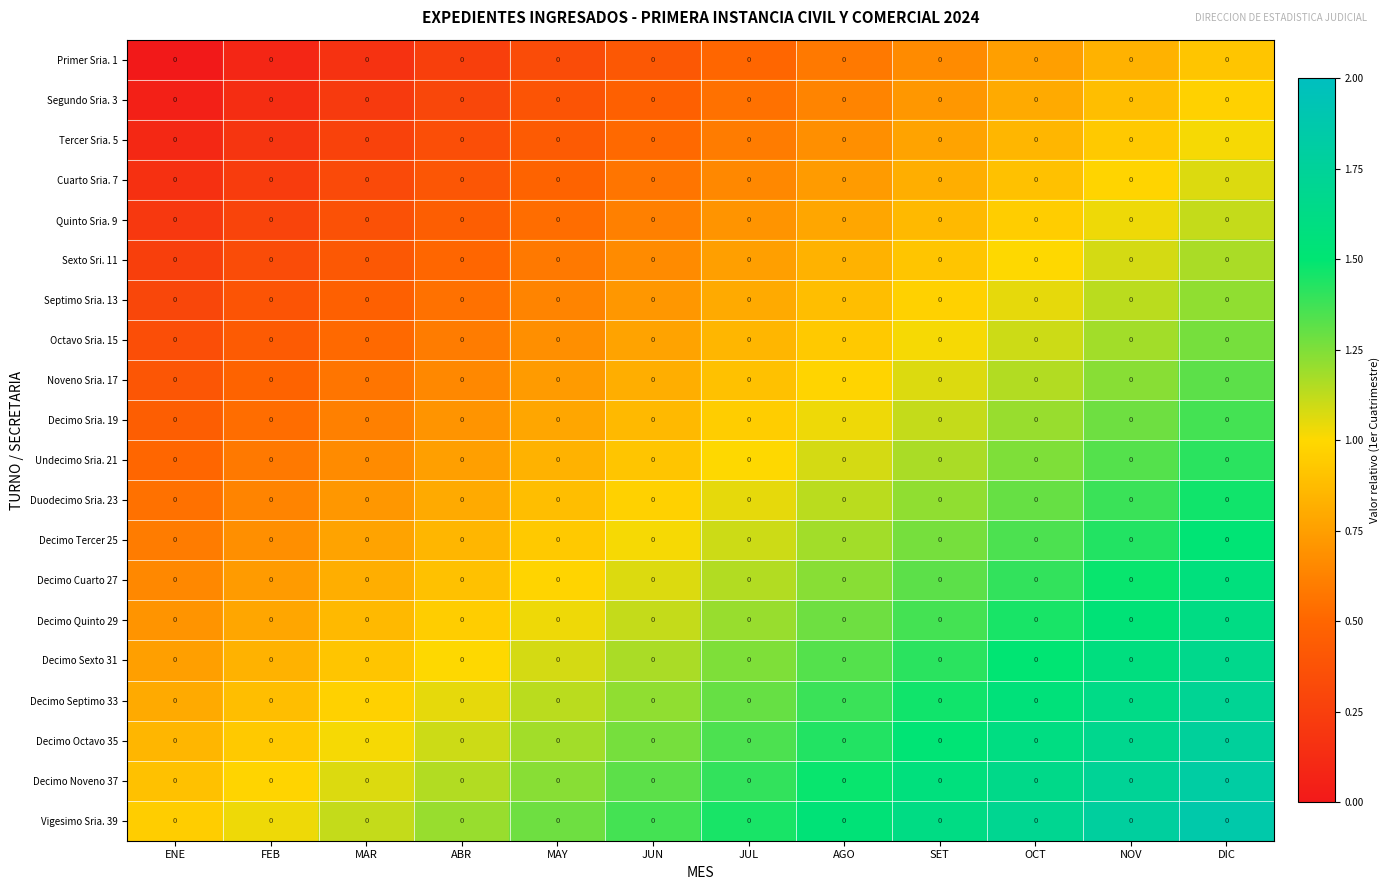

The value of Decimo Sria. 19 at MAY is 0.8. True or false?

True